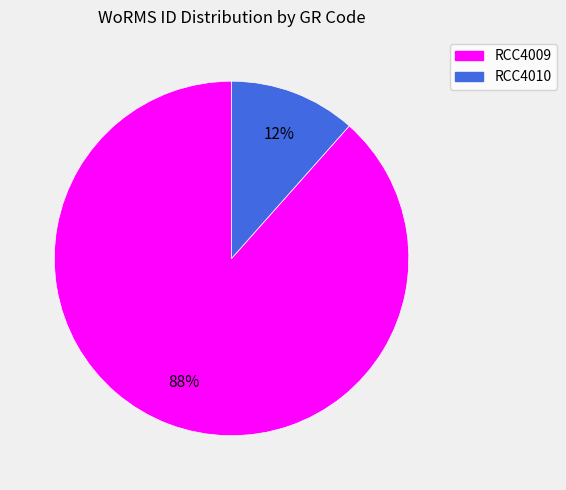

Which slice is the smallest?

RCC4010